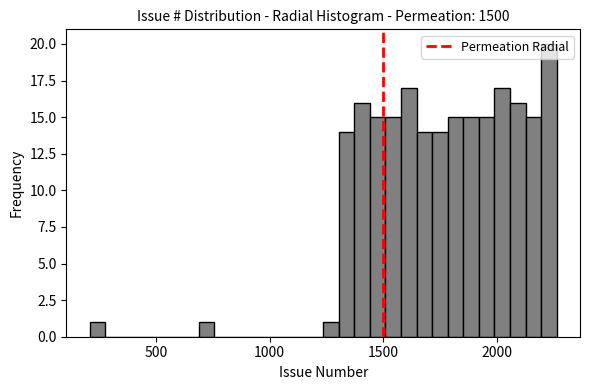

Around what value on the x-axis is the tallest bar? Give the approximate position of its centre, as read against the axis.

2250